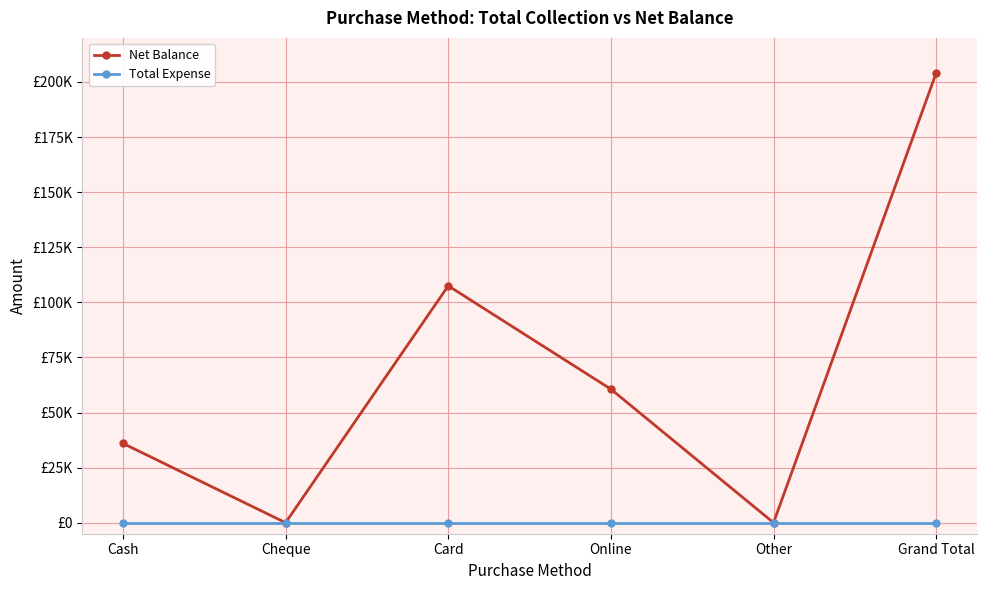

What are all the series names shown in the legend?

Net Balance, Total Expense